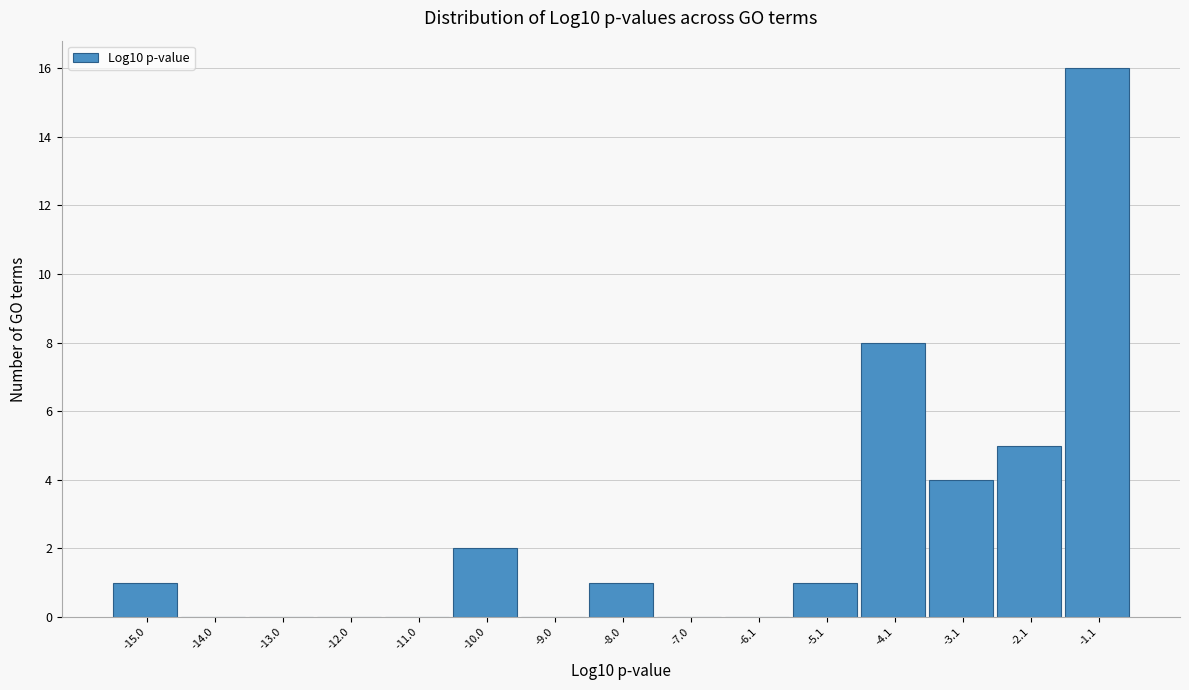

Reading left to right, transcribe this chart: for each bar, give the range it covers on the x-axis and its height. Neither the bar edges nor the heights are printed on the chart, so give them approximately, as read against the axes.

-15.5 to -14.5: 1
-14.5 to -13.5: 0
-13.5 to -12.5: 0
-12.5 to -11.5: 0
-11.5 to -10.5: 0
-10.5 to -9.5: 2
-9.5 to -8.5: 0
-8.5 to -7.5: 1
-7.5 to -6.5: 0
-6.5 to -5.6: 0
-5.6 to -4.6: 1
-4.6 to -3.6: 8
-3.6 to -2.6: 4
-2.6 to -1.6: 5
-1.6 to -0.6: 16